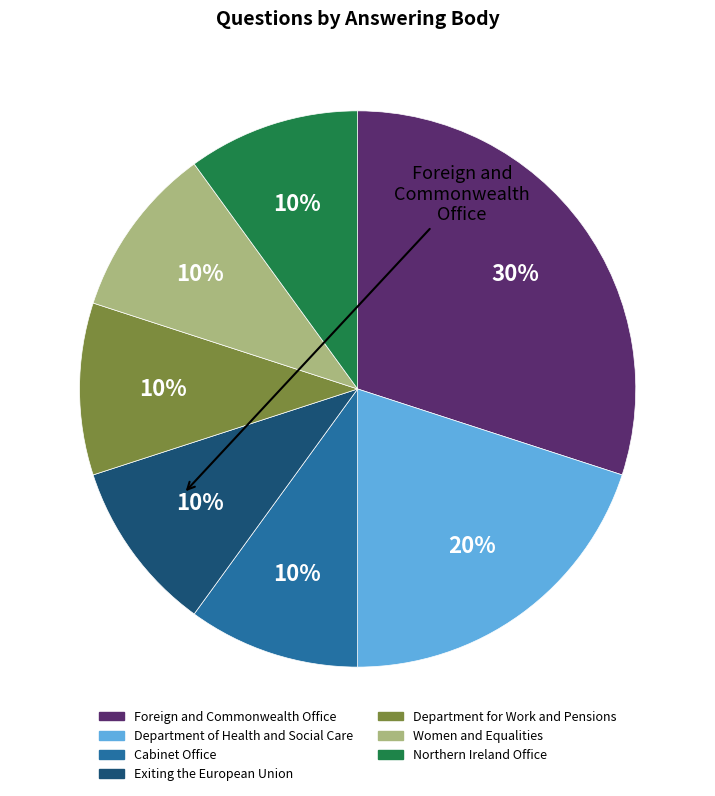

Which slice is the largest?

Foreign and Commonwealth Office